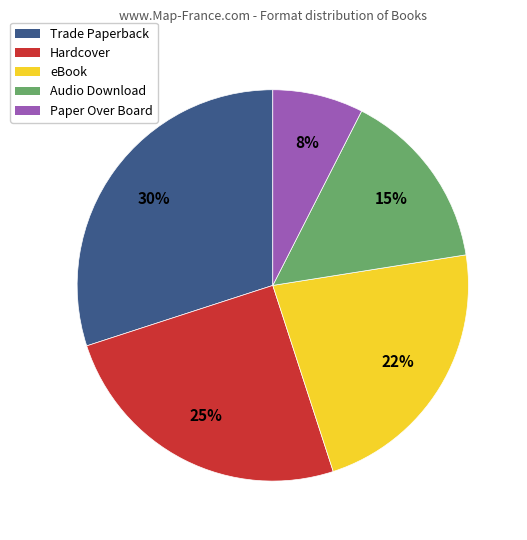

To the nearest percent, what portion does eBook represent?

22%